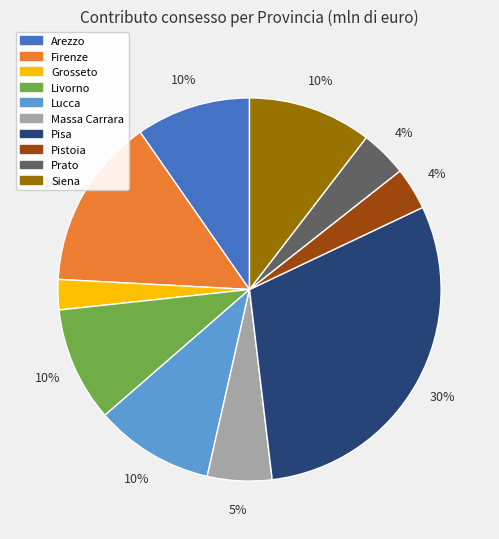

To the nearest percent, what is the combined percentage of Pisa and Grosseto?

33%